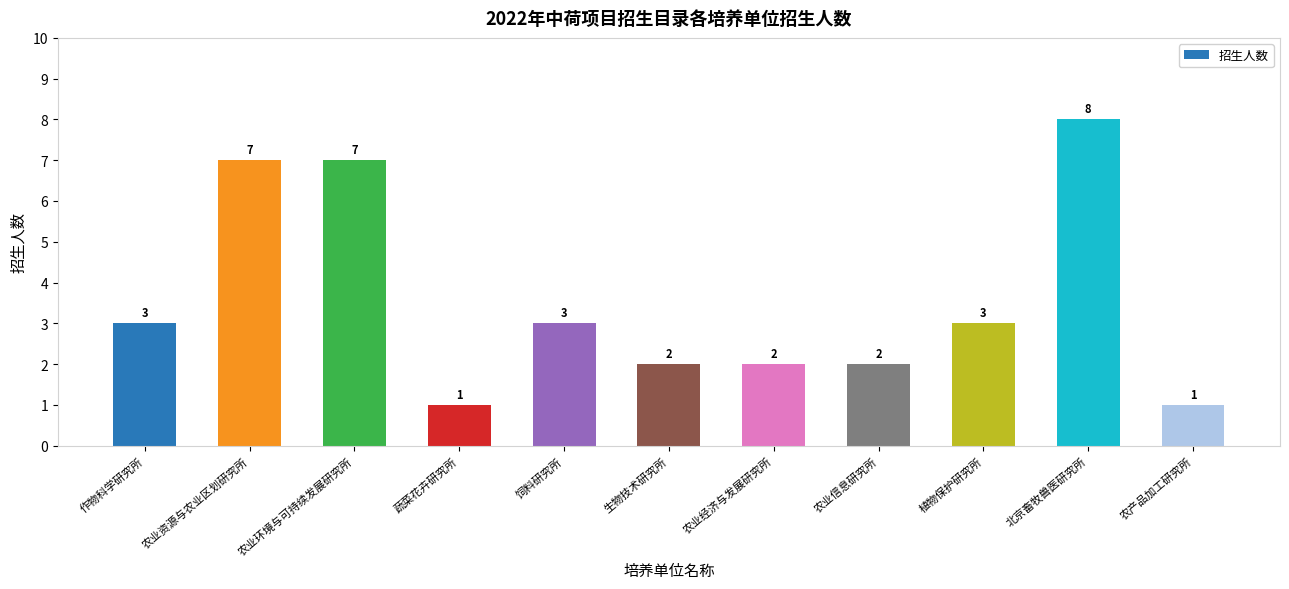

What is the difference between the second highest and minimum values?

6